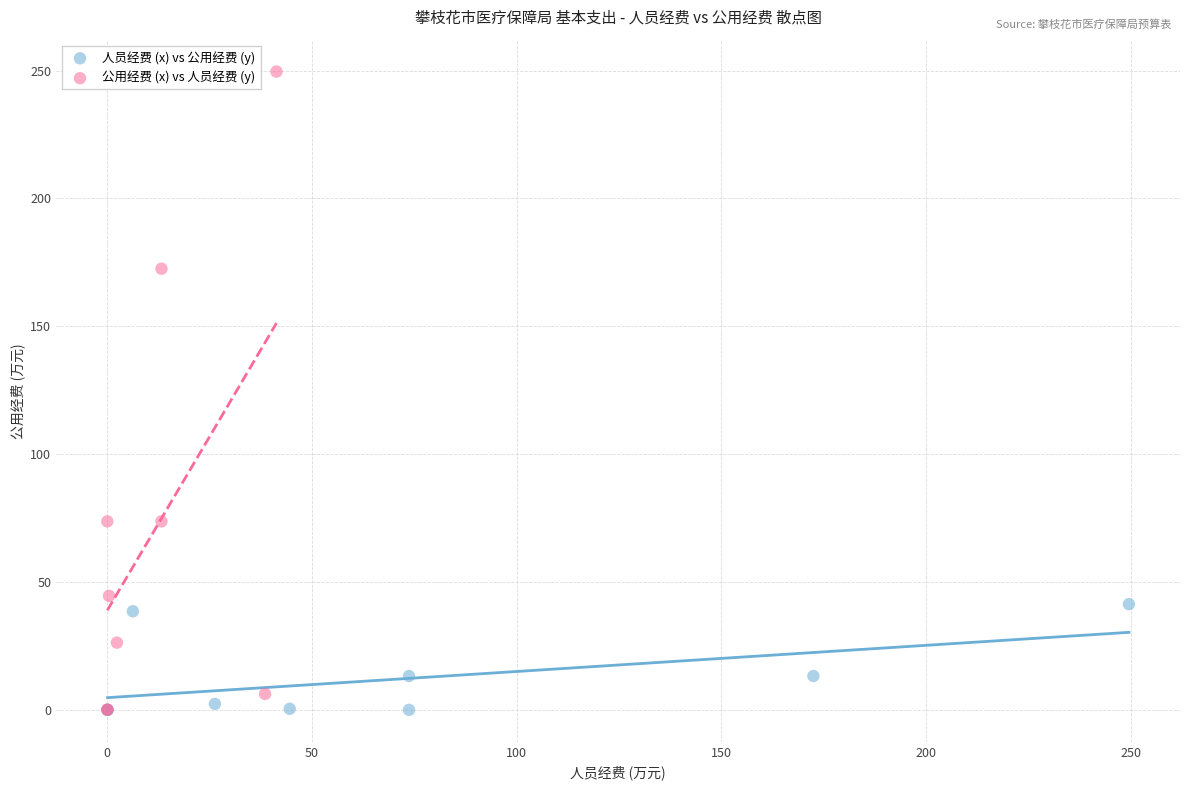

Which series has the widest spread of Y values?

公用经费 (x) vs 人员经费 (y)